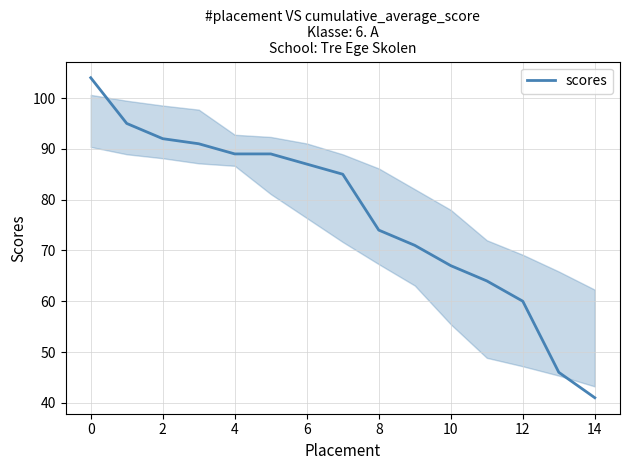

What is the maximum value shown in the chart?

104